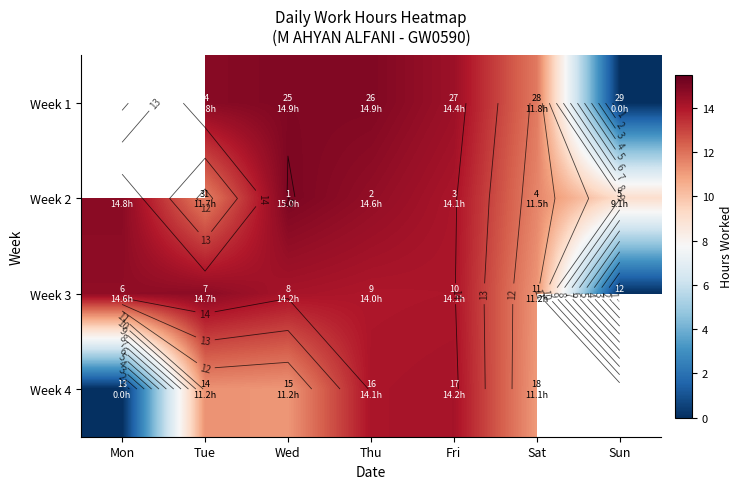

What is the difference between the highest and lowest values at Wed?

3.9